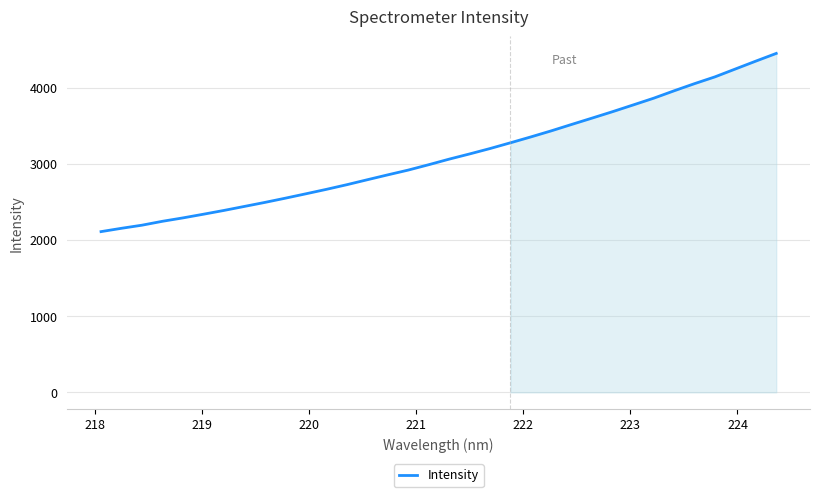

How many lines are shown in the chart?

1